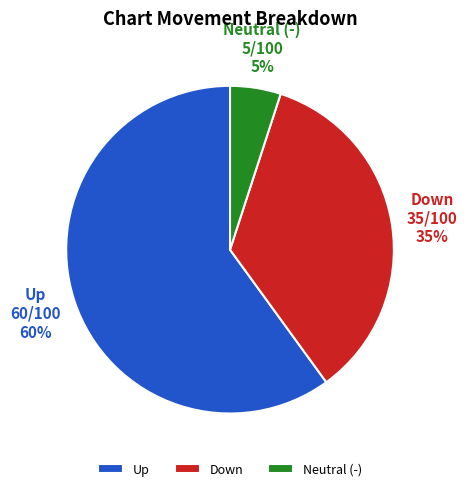

What is the smallest slice in the pie chart?

Neutral (-)